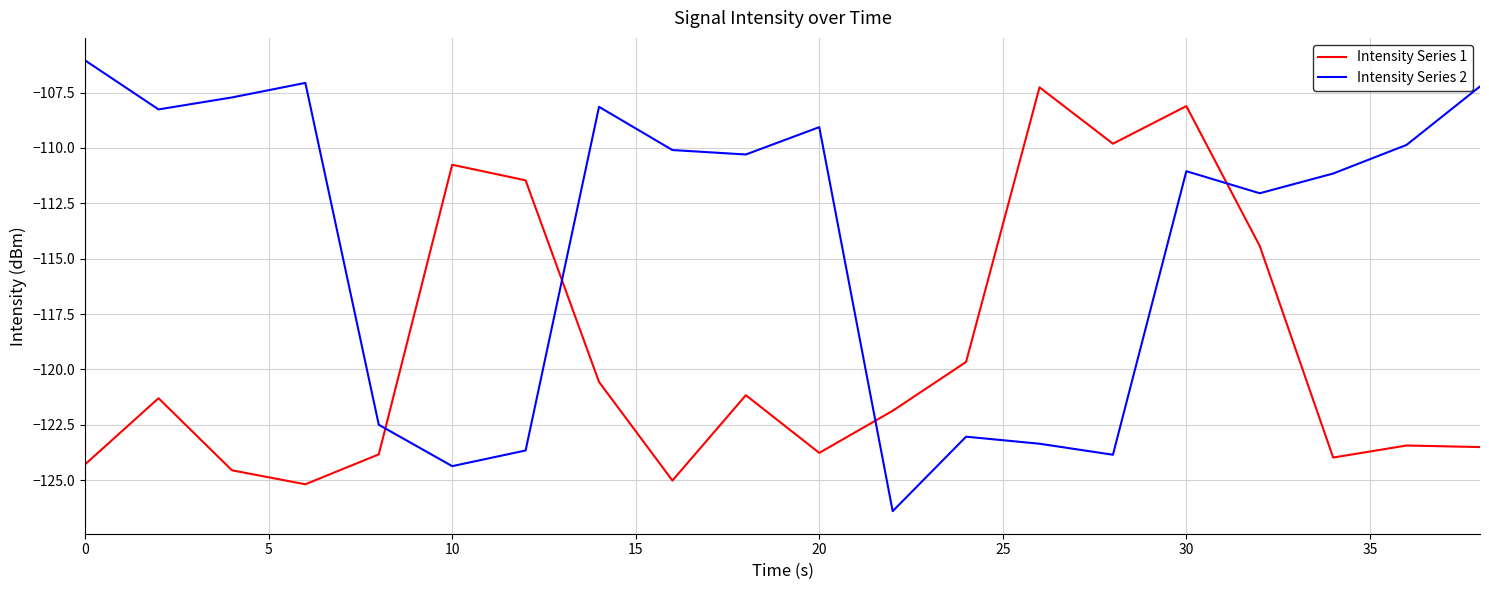

Which series ends up on top after the final intersection of Intensity Series 1 and Intensity Series 2?

Intensity Series 2